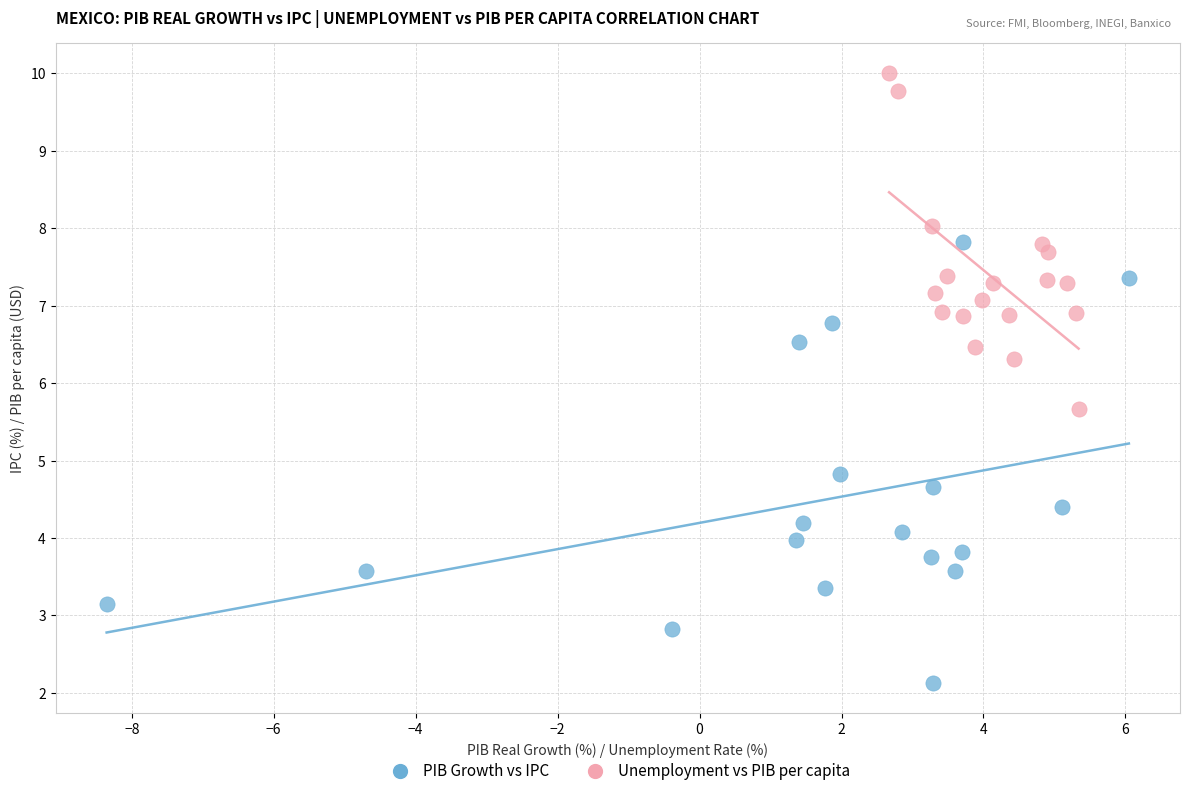

Which series reaches the maximum Y coordinate?

Unemployment vs PIB per capita